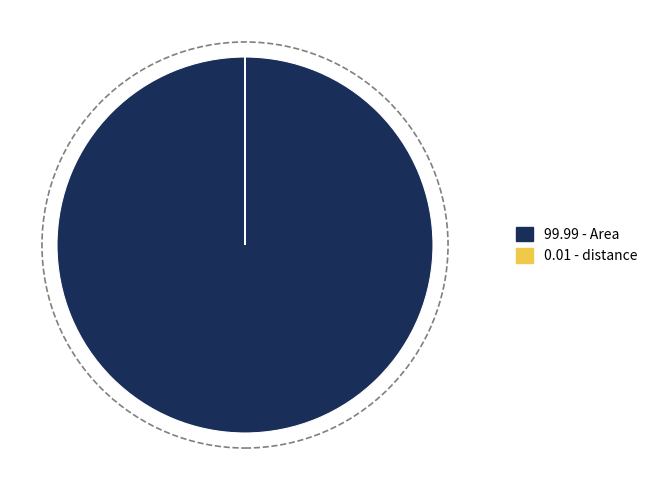

True or false: 99.99 - Area accounts for 100% of the total.

True